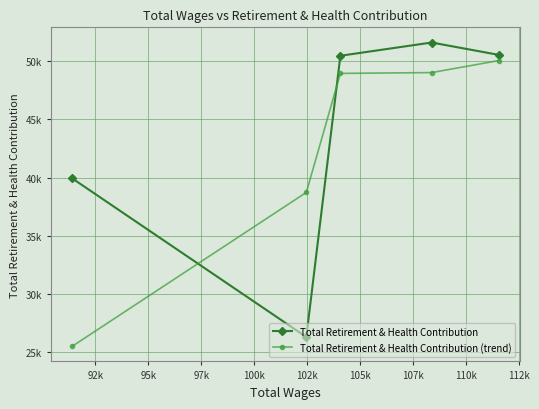

What is the difference between the second highest and minimum values in the Total Retirement & Health Contribution (trend) series?

23497.3